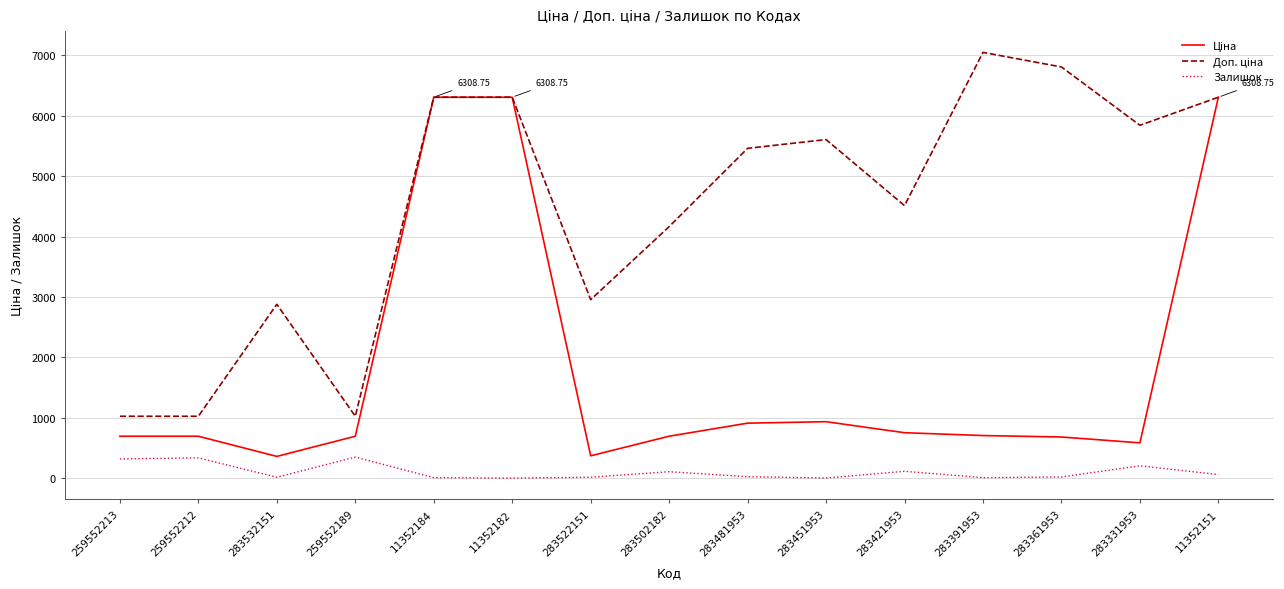

What is the spread (max minus min) of values at 283331953?

5639.9